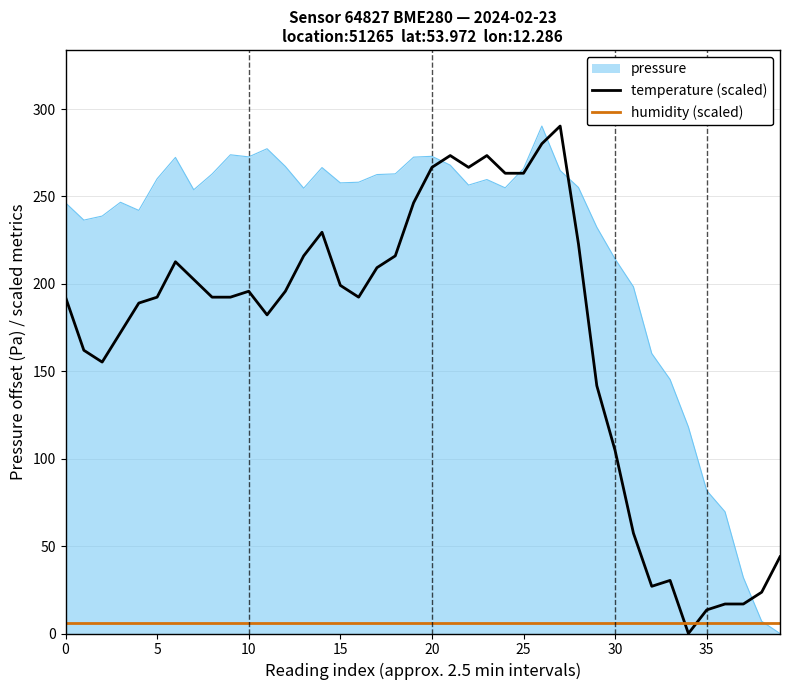

How many values in temperature (scaled) are above zero?

39